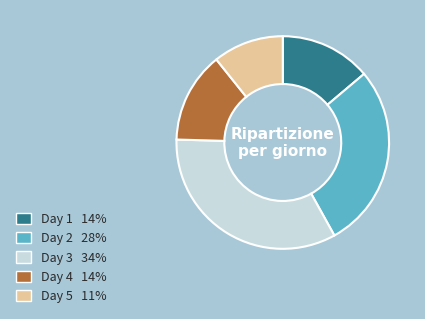

Is there any slice that represents more than half of the pie?

No